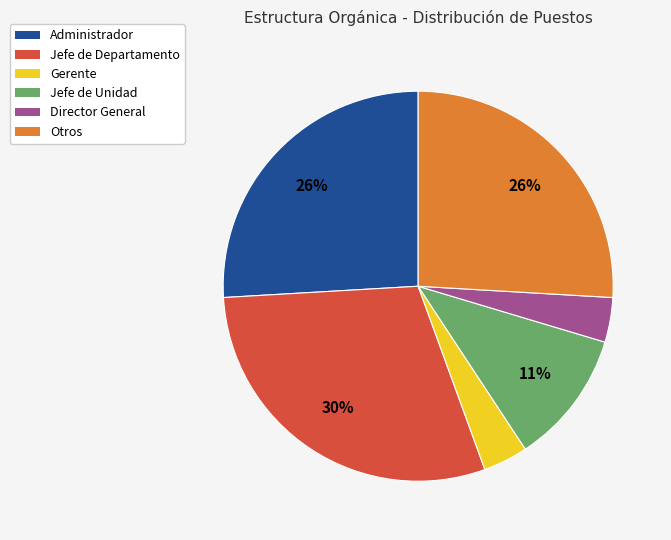

Is the sum of Otros and Gerente greater than half?

No